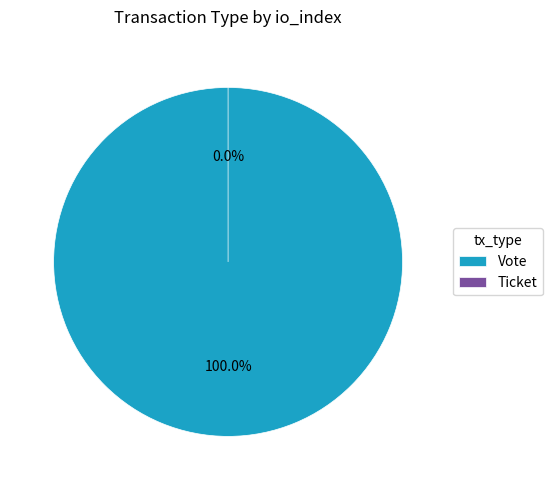

Which category has the biggest portion of the pie?

Vote